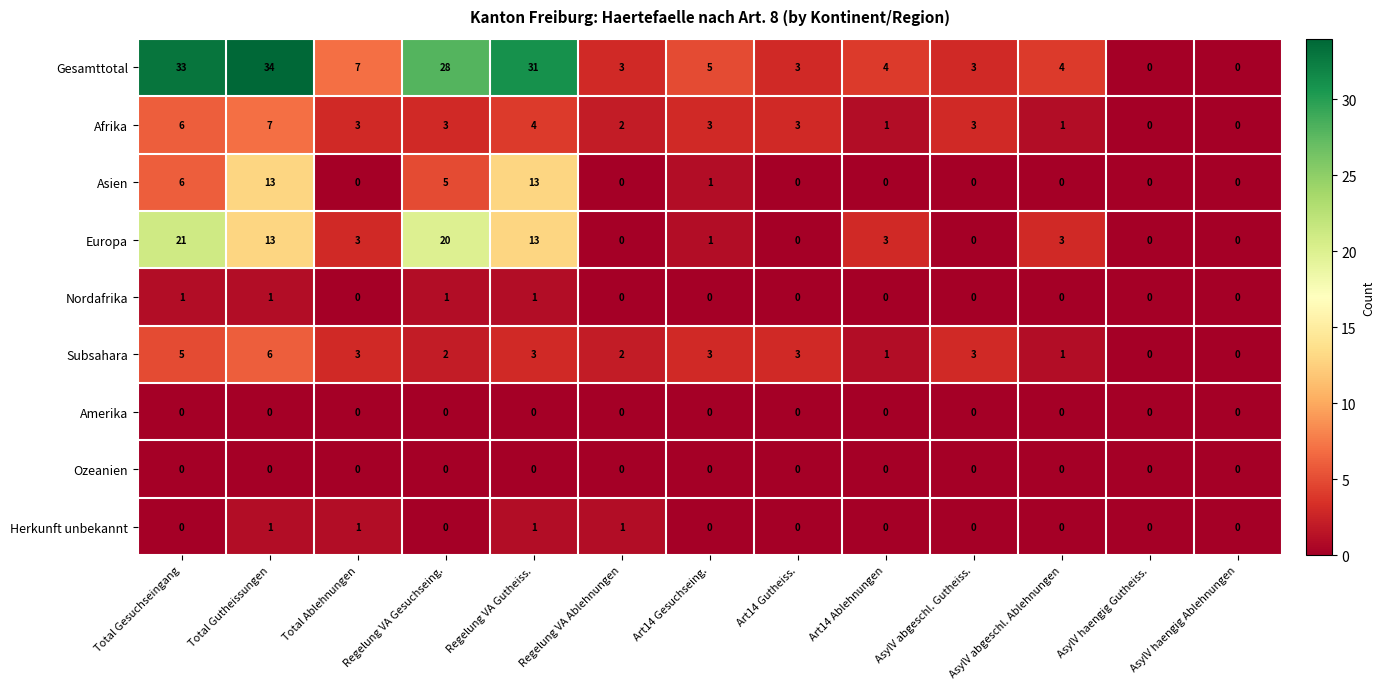

What is the difference between the second highest and minimum values in the Asien series?

13